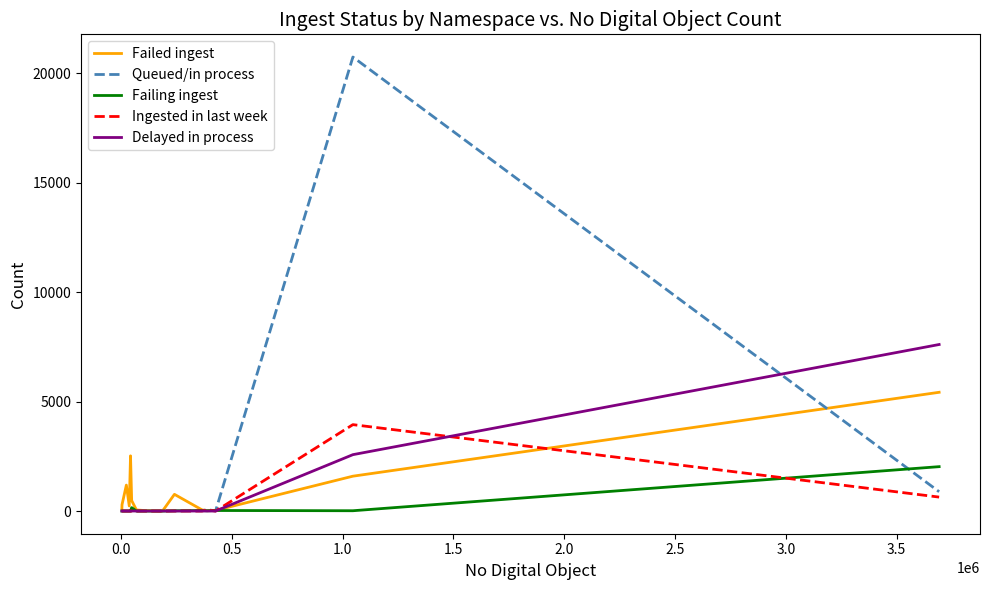

What are all the series names shown in the legend?

Failed ingest, Queued/in process, Failing ingest, Ingested in last week, Delayed in process